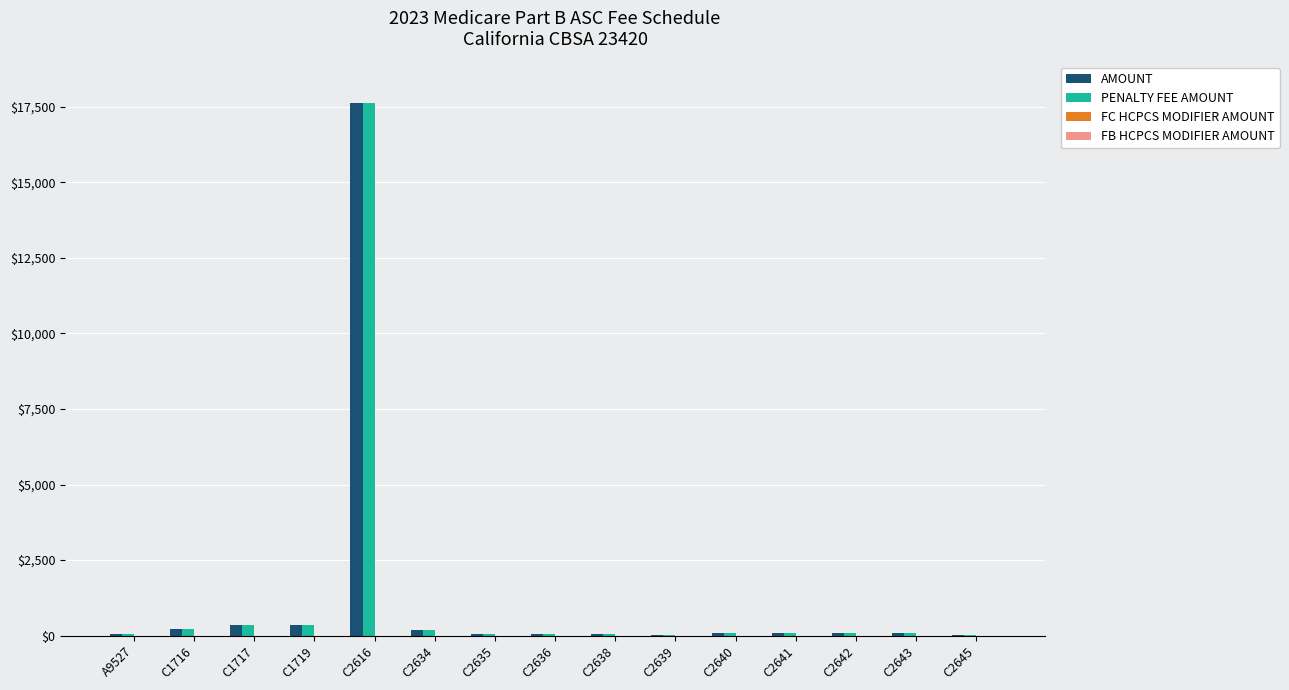

At which category is the sum across all series the highest?

C2616